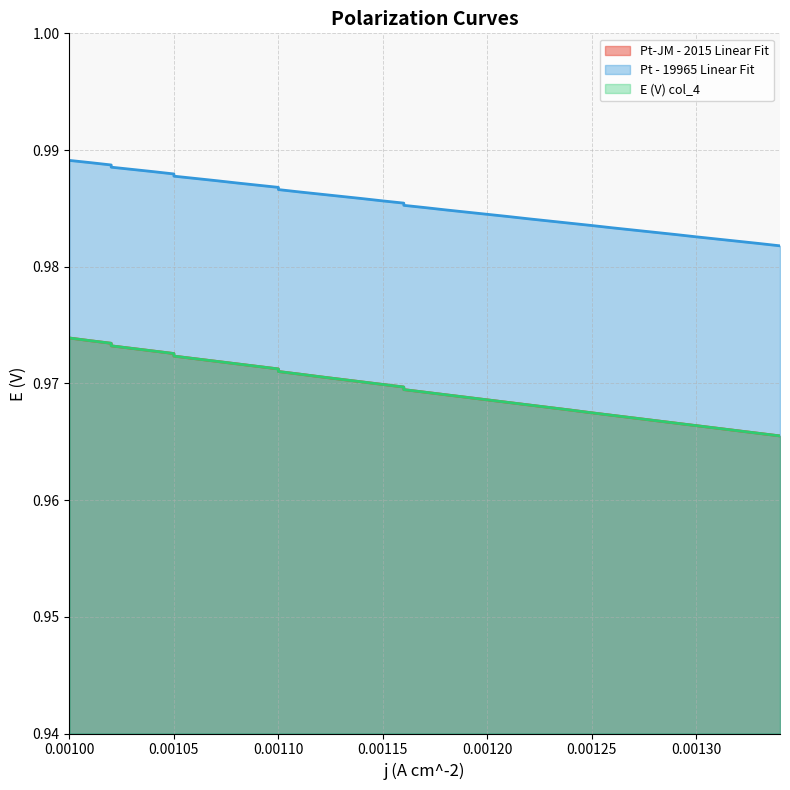

How many lines are shown in the chart?

3